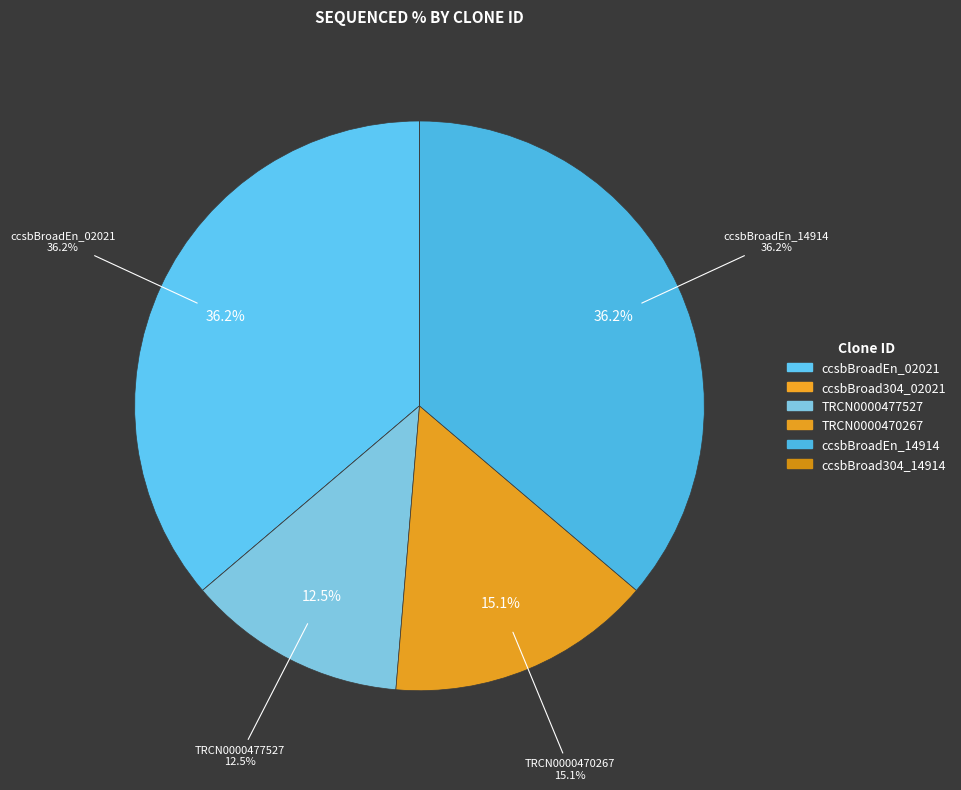

What percentage is the ccsbBroadEn_02021 slice, to the nearest percent?

36%